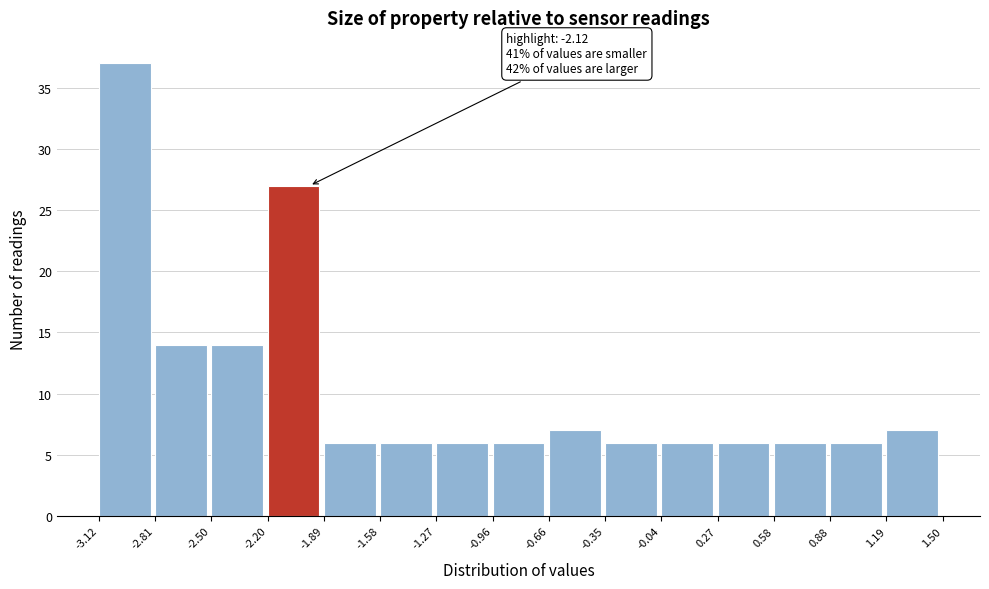

Over which range of the x-axis is the bar tallest?

-3.12 to -2.81